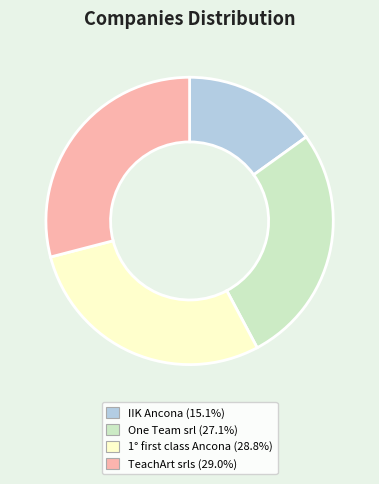

Between IIK Ancona and One Team srl, which is larger?

One Team srl